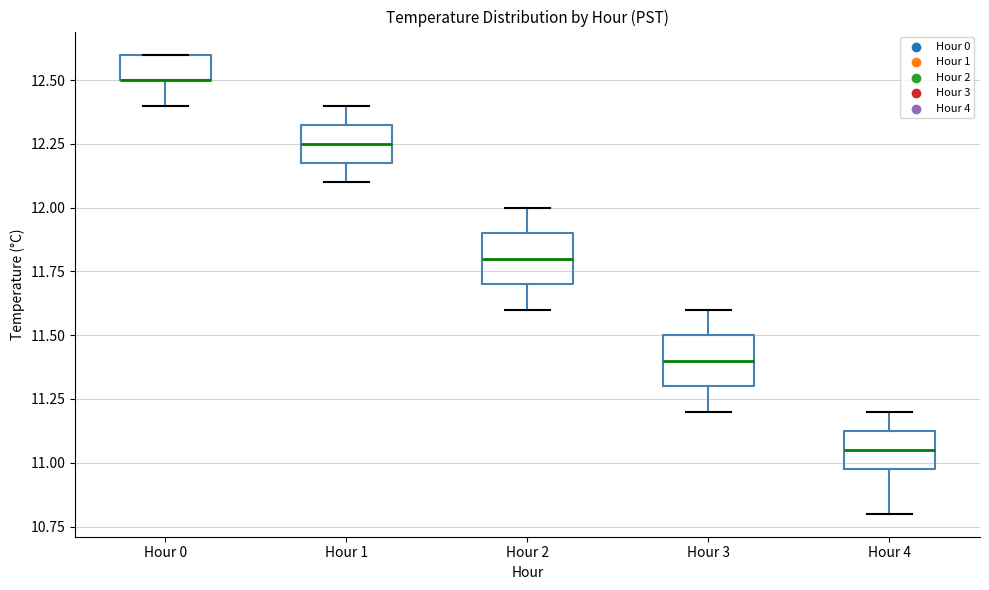

Reading left to right, read every box against the y-axis: the position of its median line, the range the box covers, and the ends of its whiskers. The values are not printed on the chart, so give them approximately, as read against the axis.

Hour 0: median 12.50 (drawn on the box's lower edge), box 12.50 to 12.60, whiskers 12.40 to 12.60
Hour 1: median 12.25, box 12.20 to 12.35, whiskers 12.10 to 12.40
Hour 2: median 11.80, box 11.70 to 11.90, whiskers 11.60 to 12.00
Hour 3: median 11.40, box 11.30 to 11.50, whiskers 11.20 to 11.60
Hour 4: median 11.05, box 11.00 to 11.15, whiskers 10.80 to 11.20